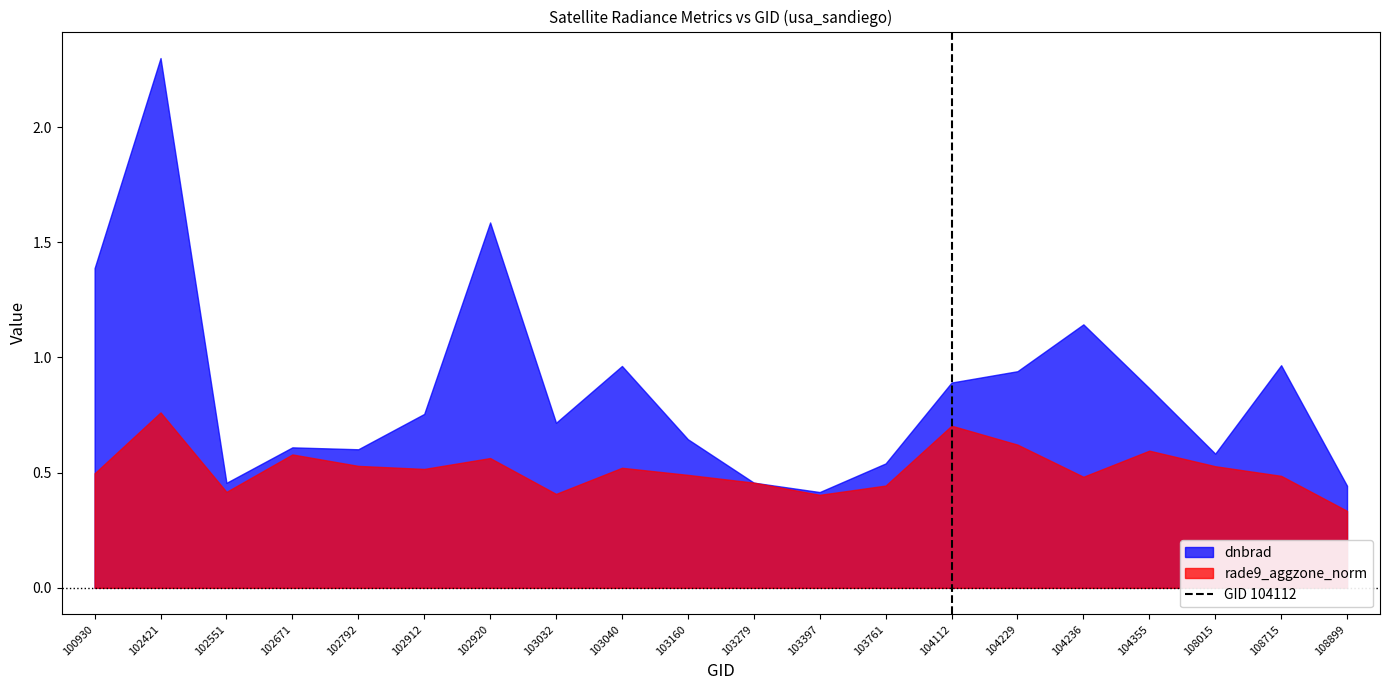

Where is rade9_aggzone_norm nearest to the value 0?

108899